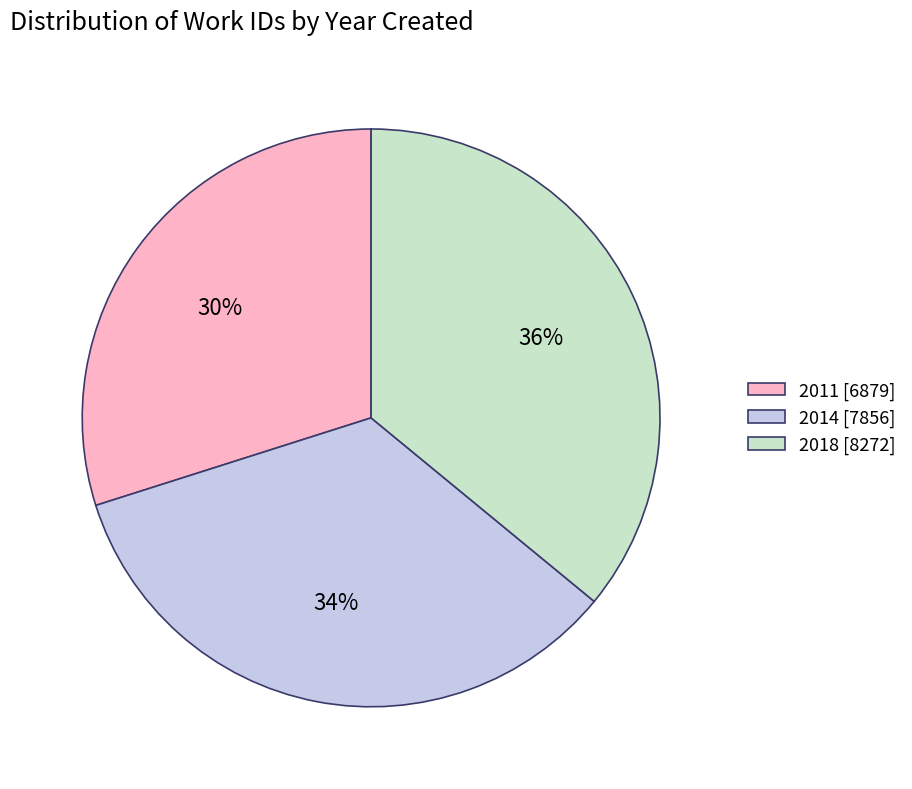

The 2011 slice represents 16% of the pie. True or false?

False